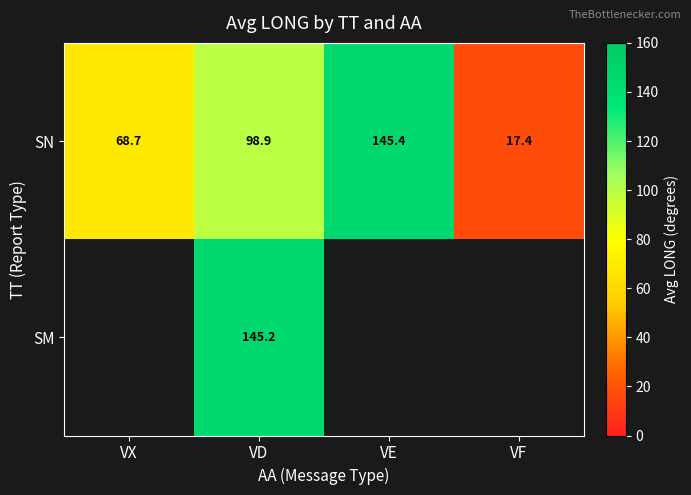

List the labels in order of SN value, largest first.

VE, VD, VX, VF